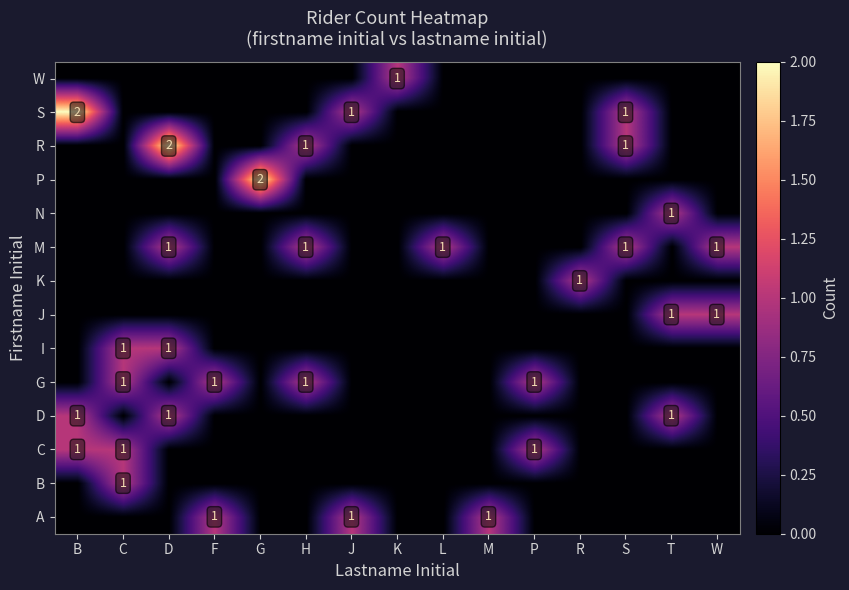

Is it true that G equals 2 at F?

False